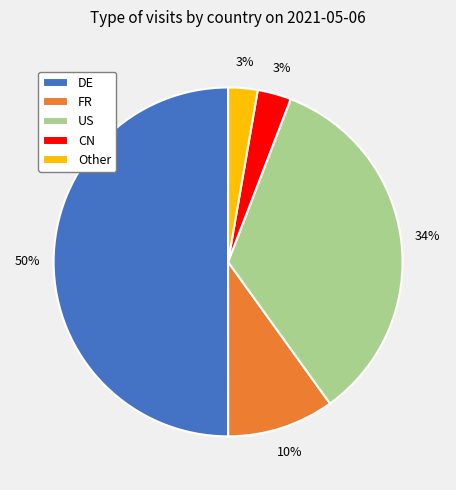

To the nearest percent, what portion does US represent?

34%